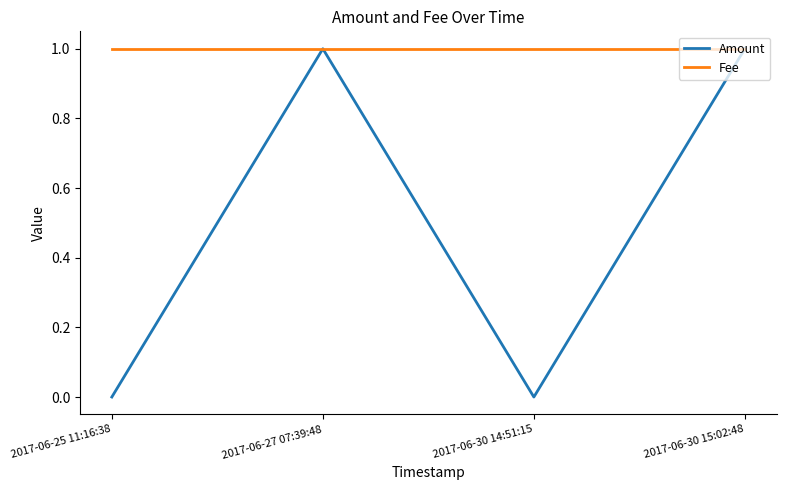

What position from the left is 2017-06-30 15:02:48?

4